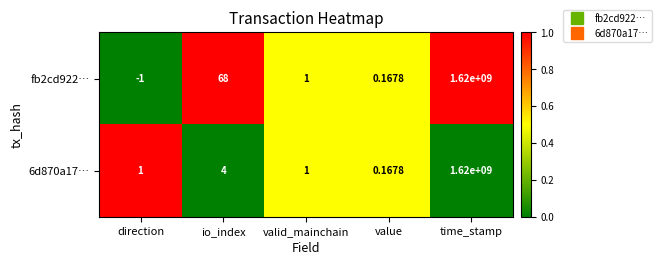

Rank the series by their average value, from highest to lowest.

fb2cd922…, 6d870a17…